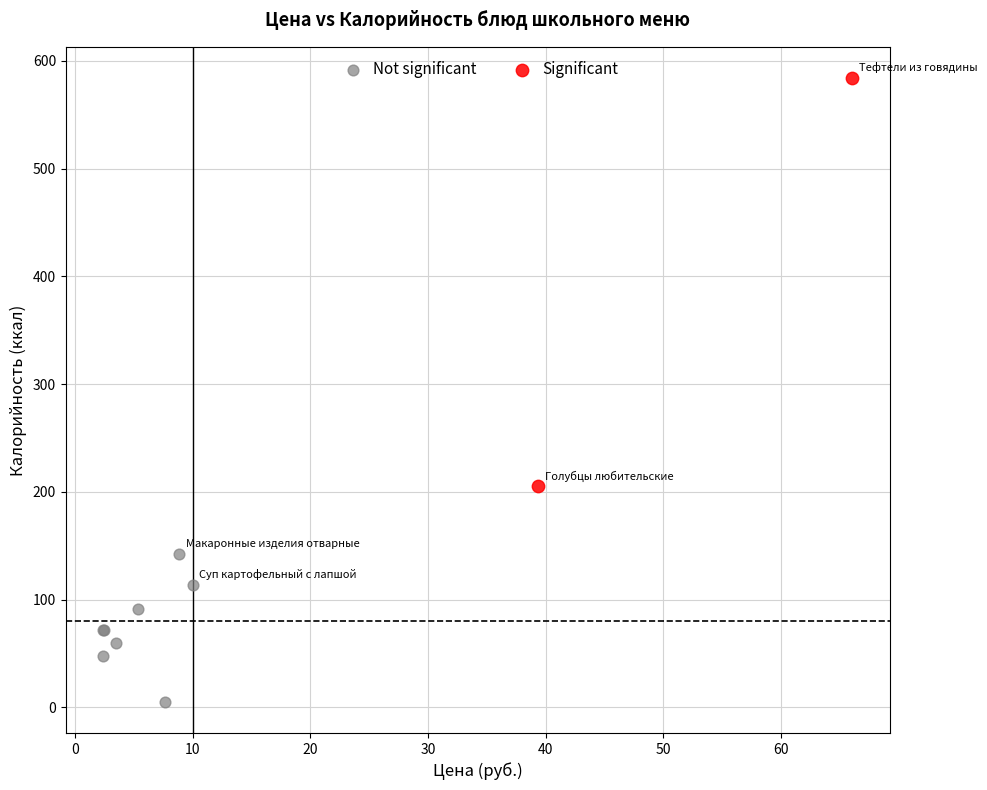

Which series contains the lowest Y value?

Not significant